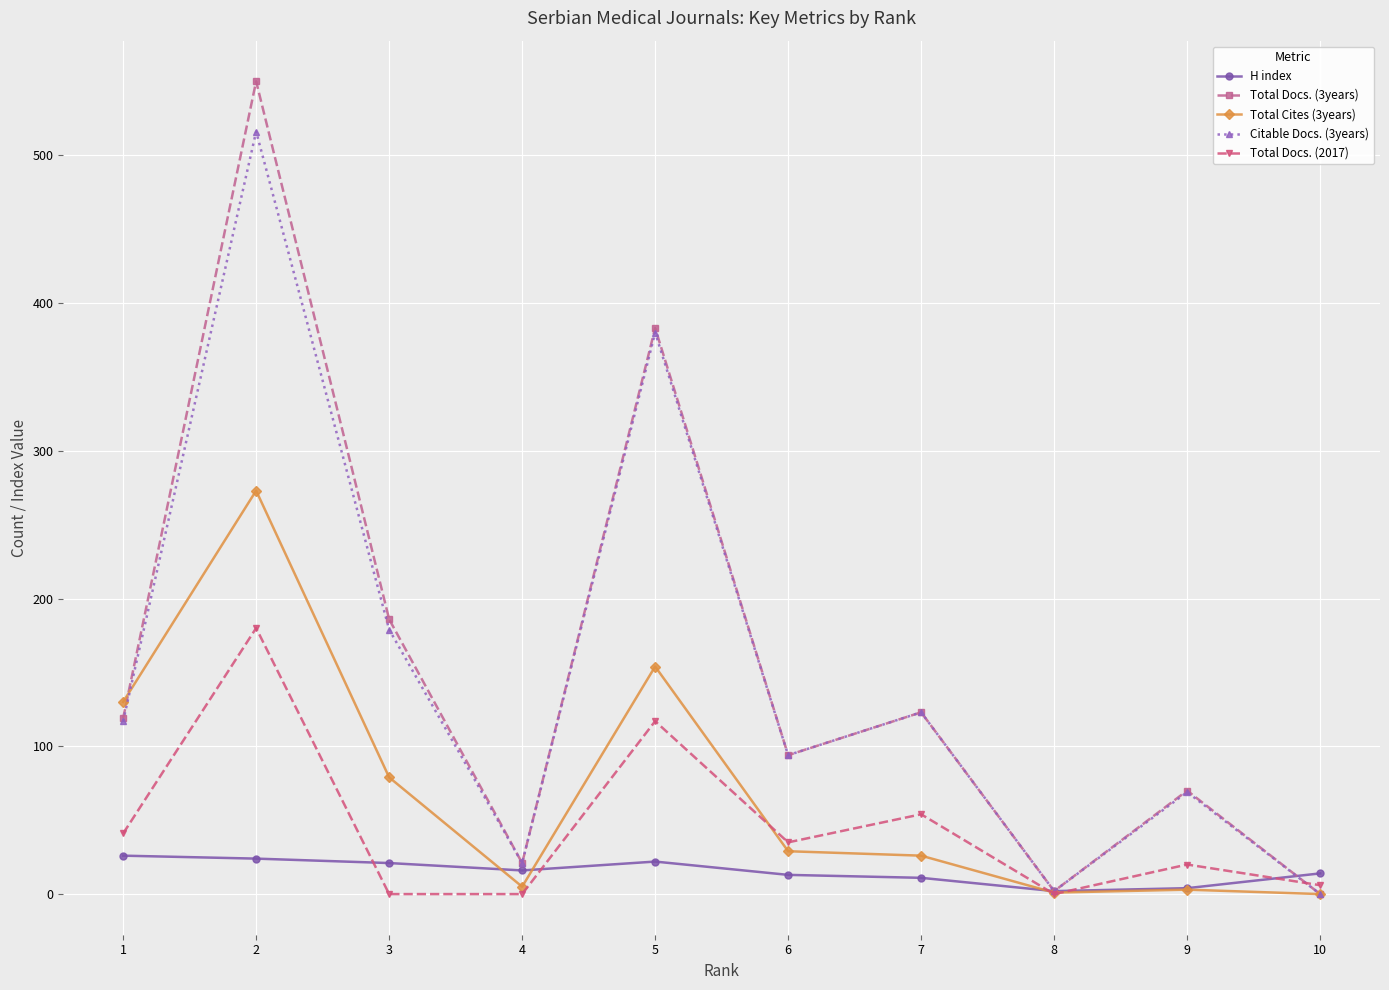

How many lines are shown in the chart?

5